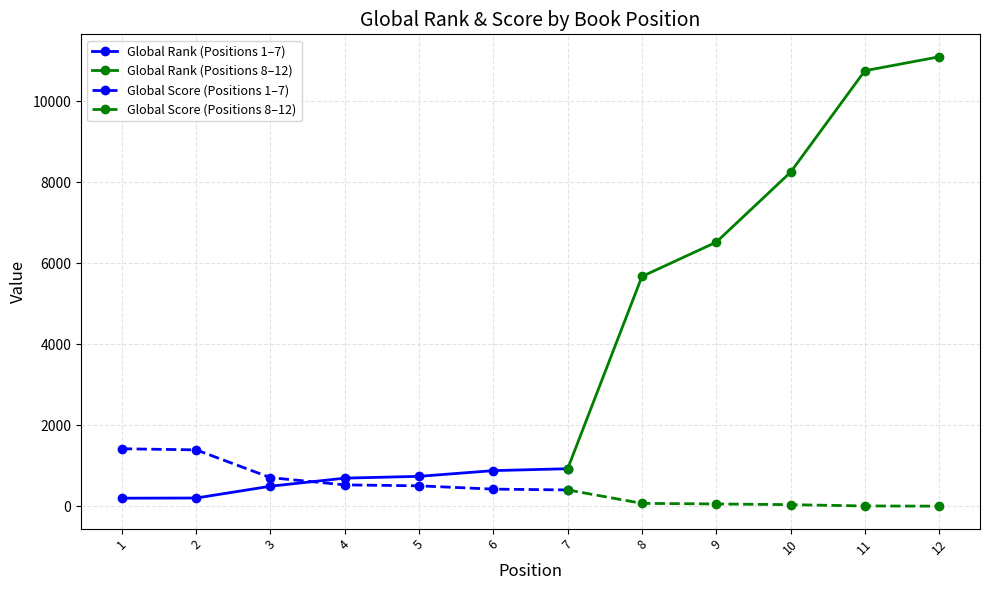

What is the difference between the maximum and minimum values in the Global Score series?

1418